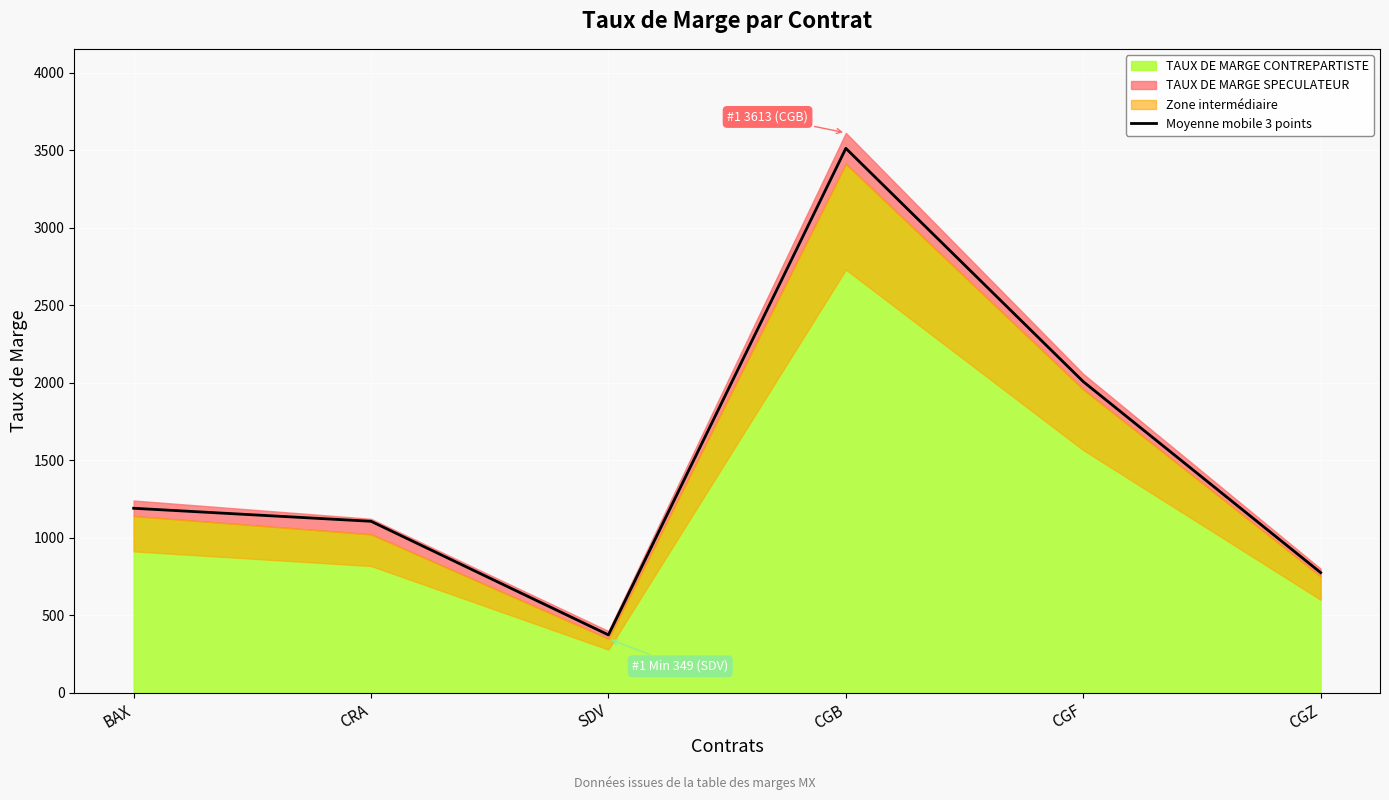

What position from the left is CRA?

2